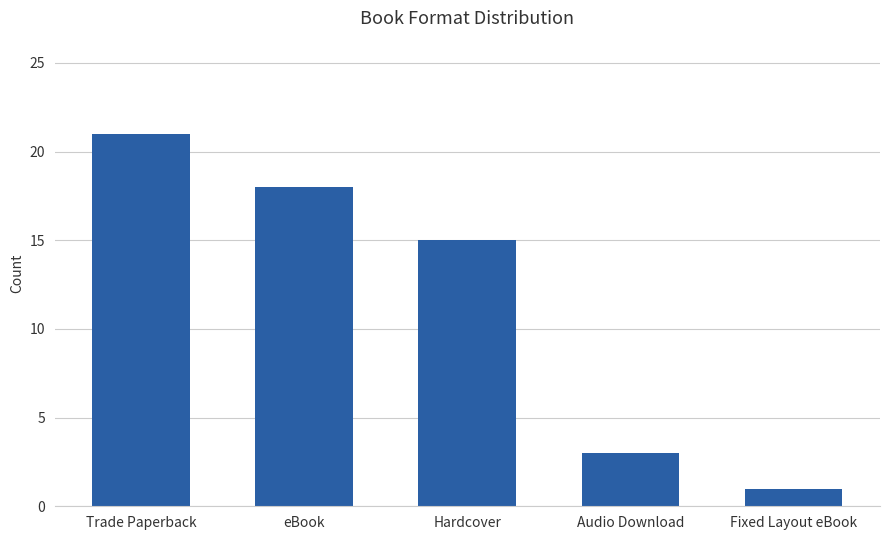

What is the average value?

12